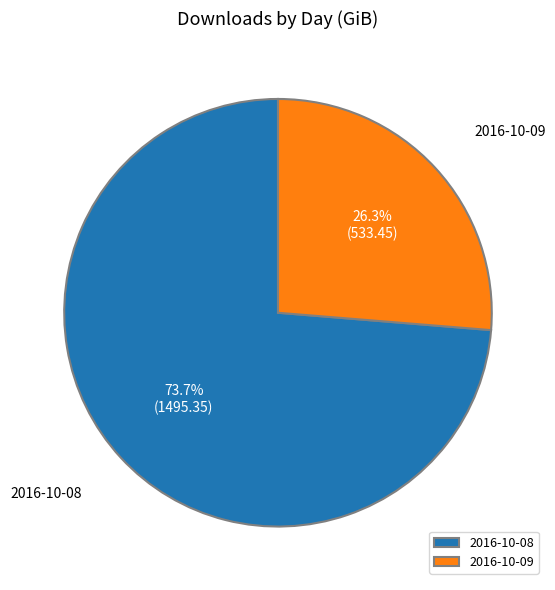

To the nearest percent, what percentage of the pie is 2016-10-09?

26%